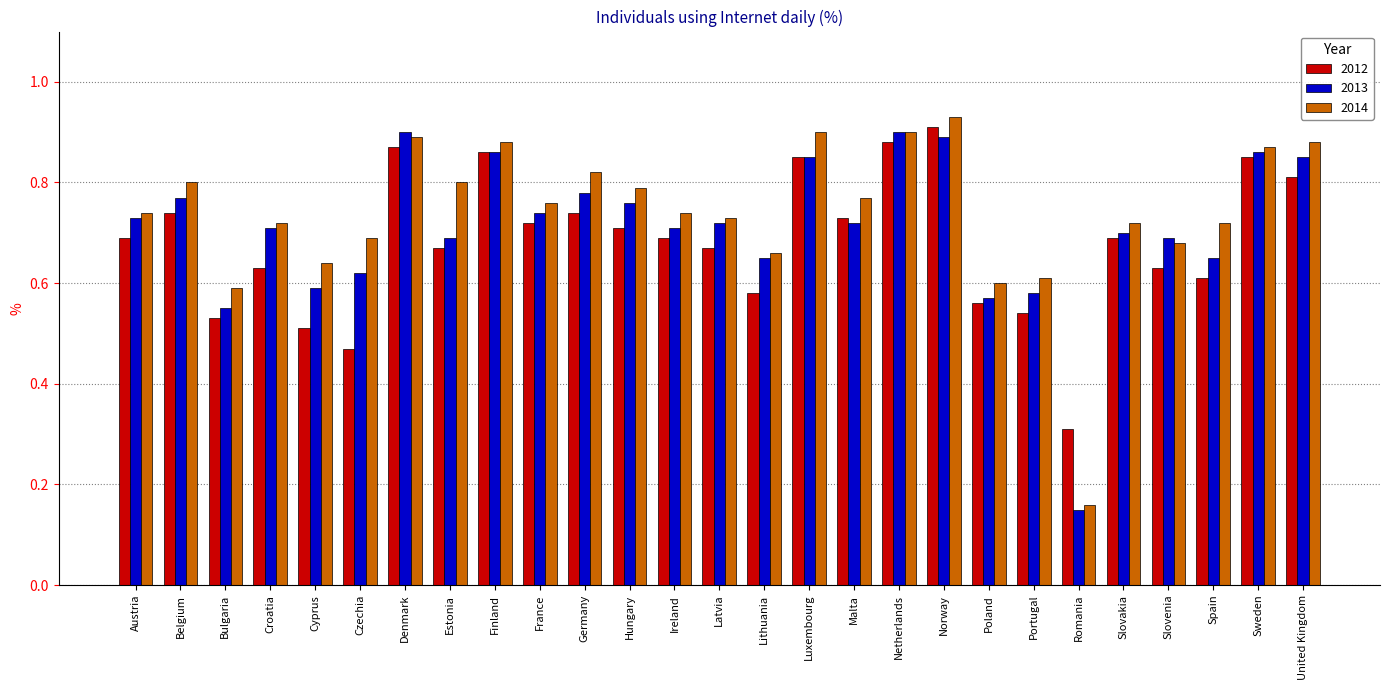

What is the label of the 6th bar from the right?

Romania